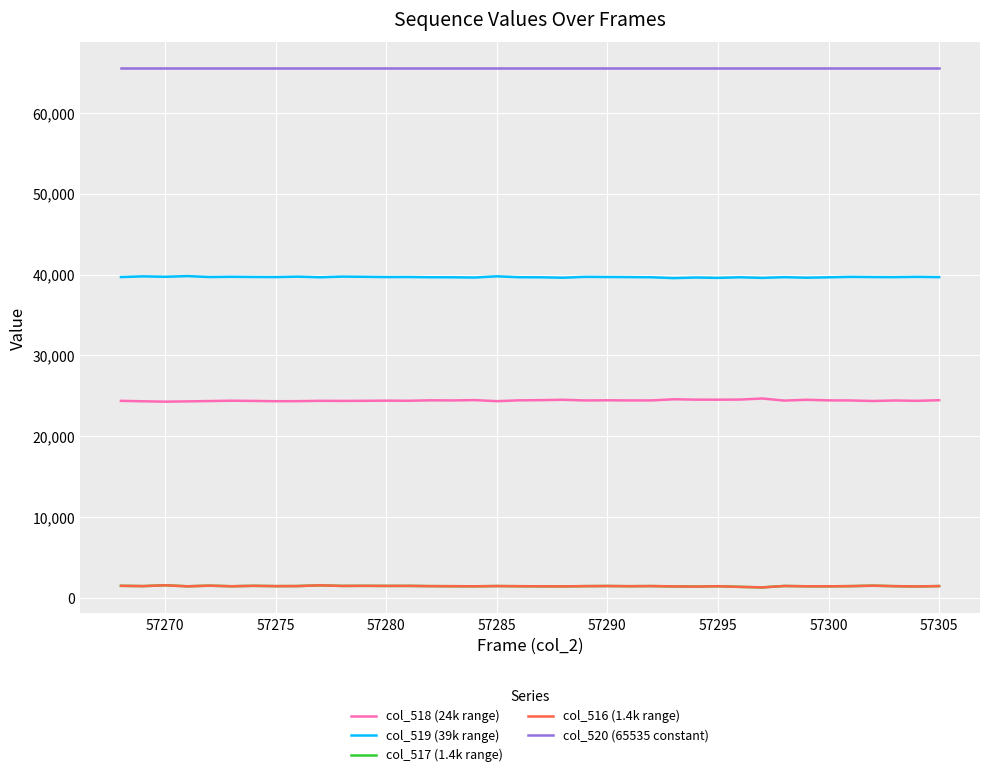

Which series has the largest total across all categories?

col_520 (65535 constant)